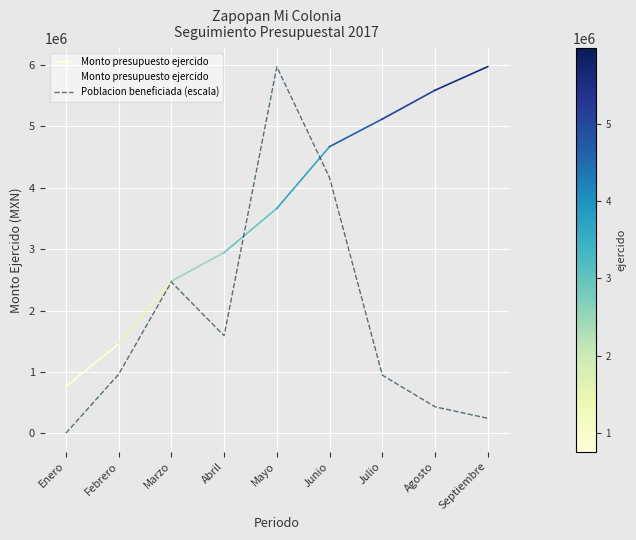

What is the label of the 6th point from the left?

Junio